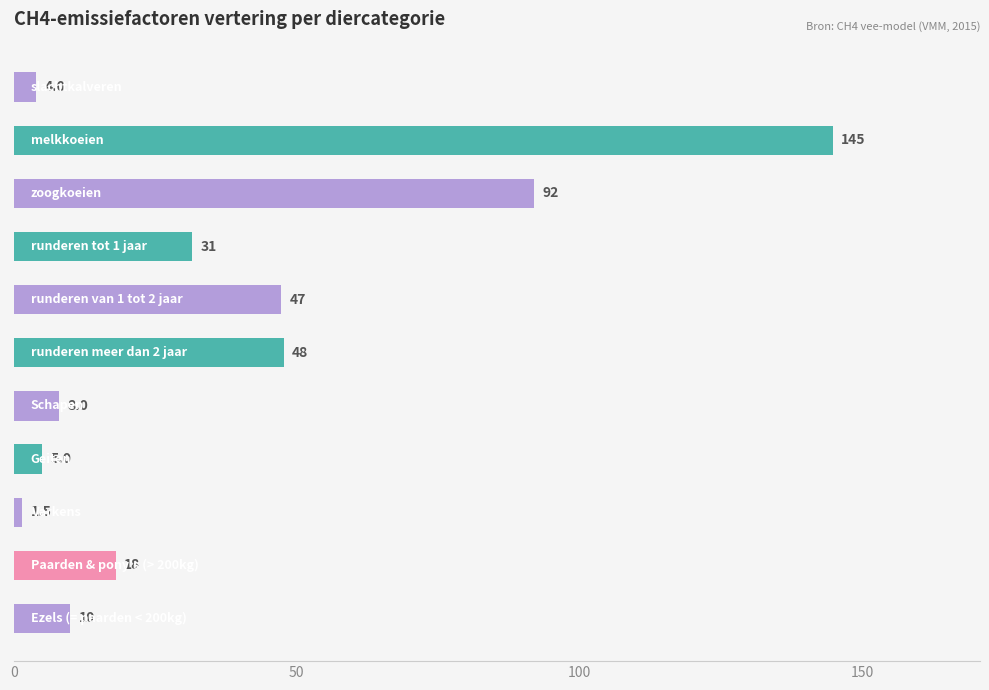

What is the minimum value shown in the chart?

1.5